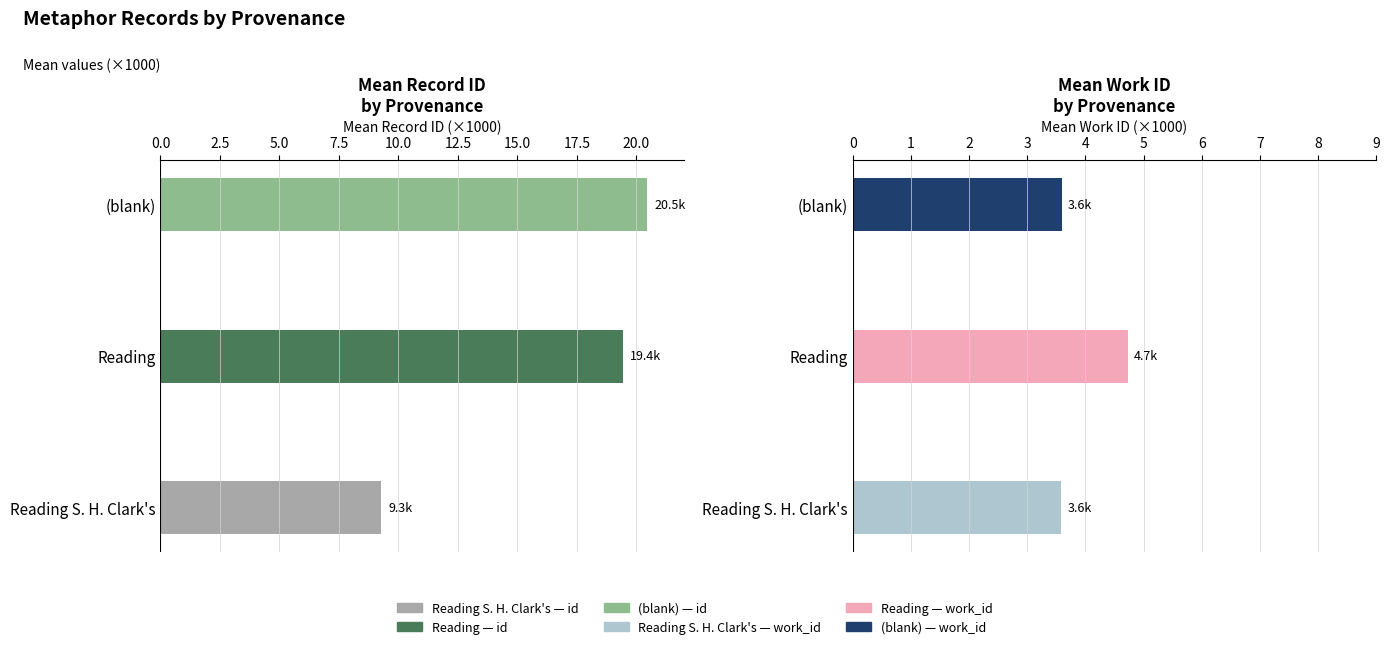

The work_id (thousands) series shows 0.8 at Reading S. H. Clark's. True or false?

False